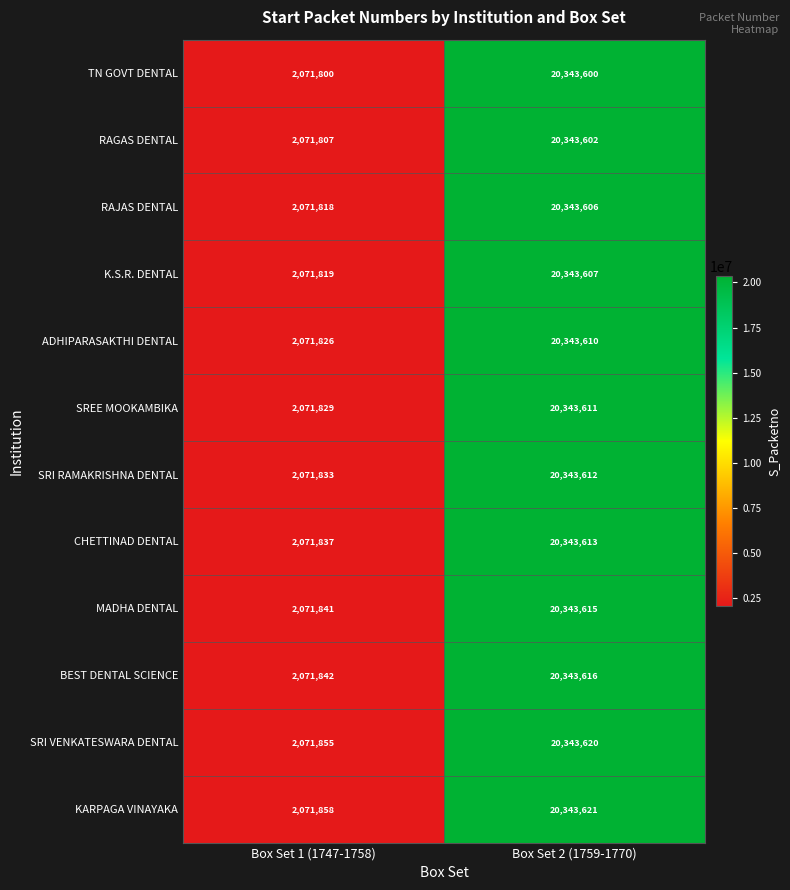

What is the total value across all series at Box Set 2 (1759-1770)?

244123333